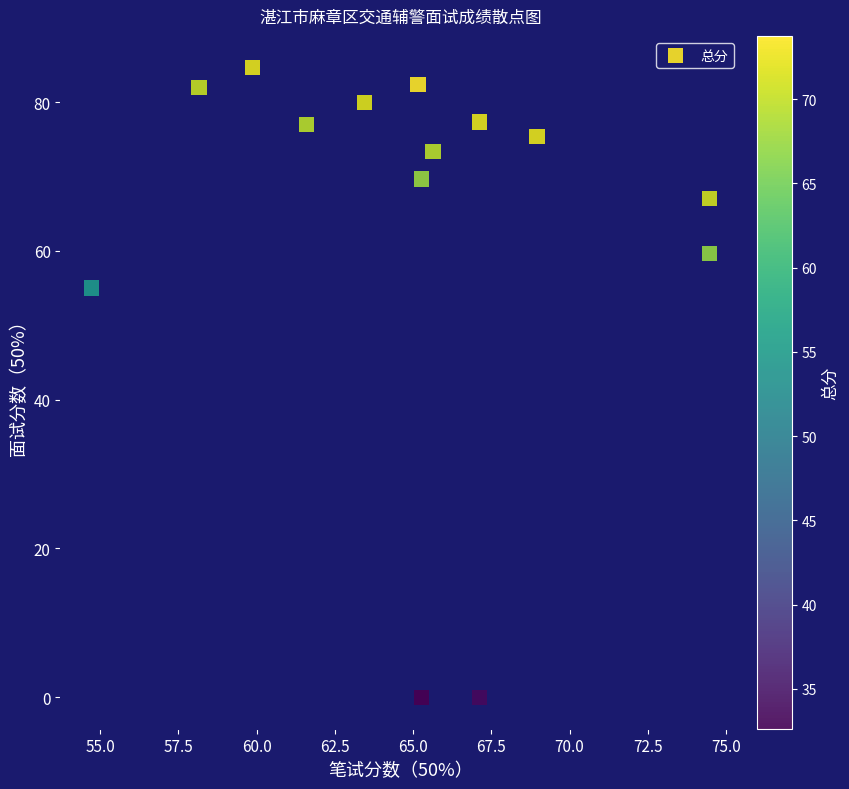

What Y value in the scatter plot is closest to 42?

55.0